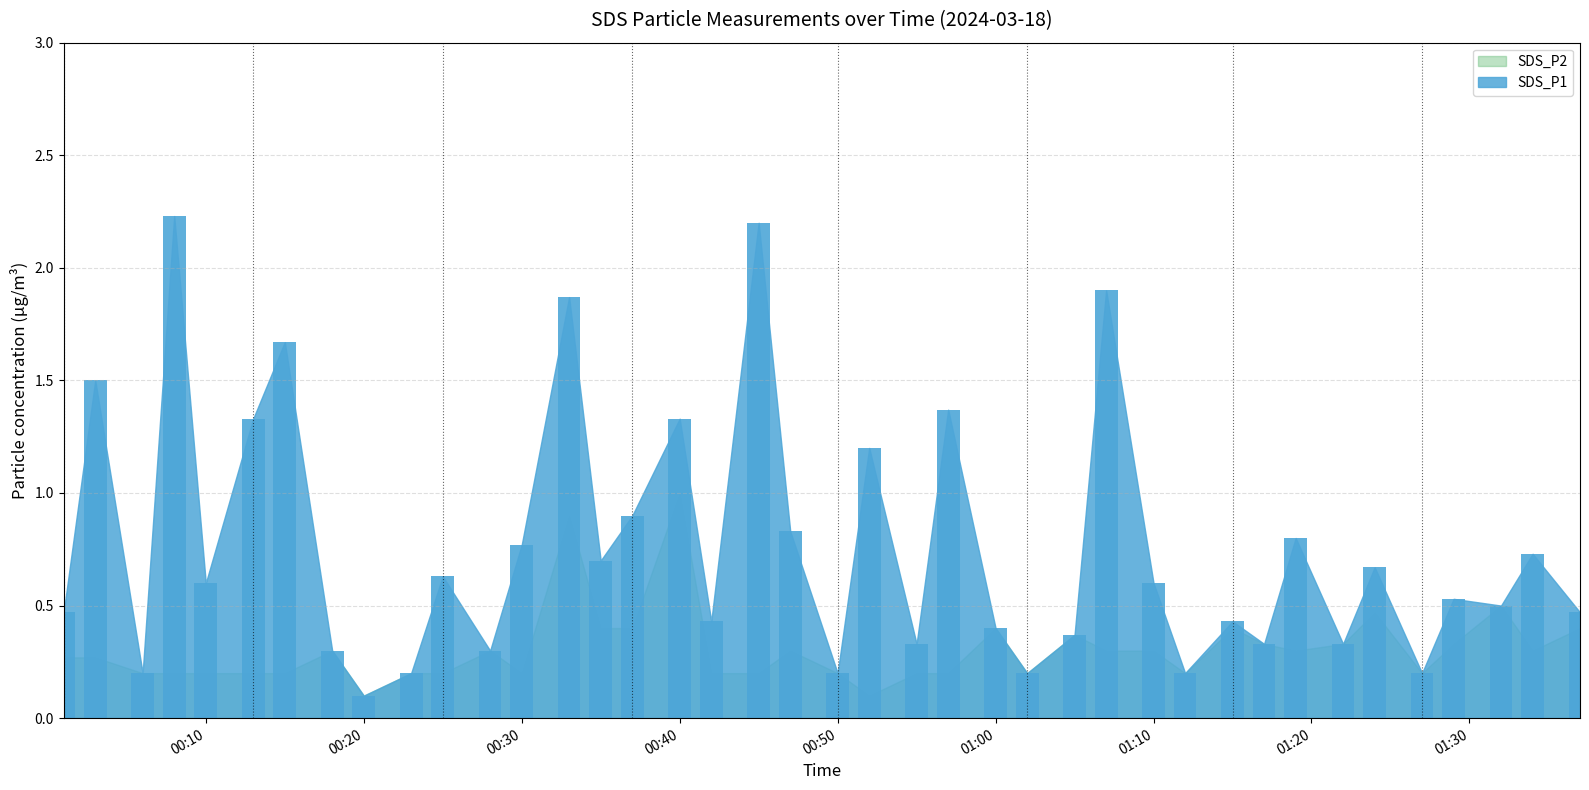

What is the maximum value shown in the chart?

2.2